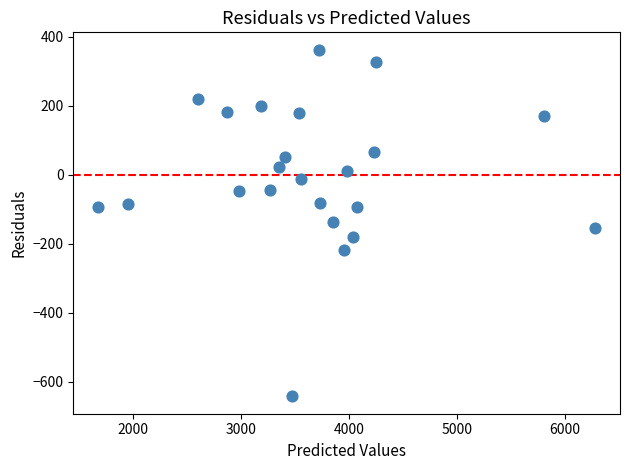

What is the range of Y values (max minus min)?

1004.6